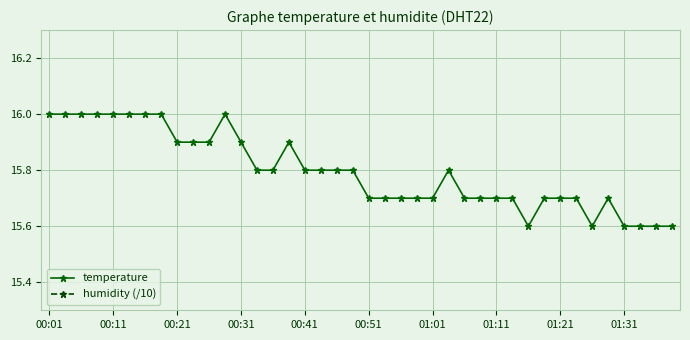

True or false: humidity (/10) has more than 1 interior local peaks.

False